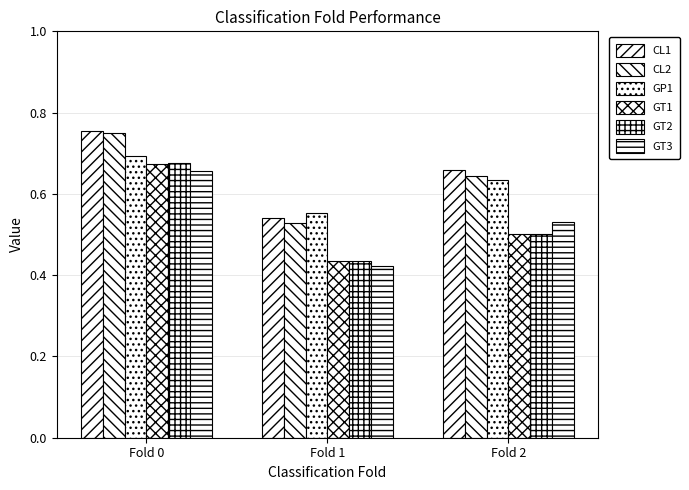

Which series has the largest total across all categories?

CL1